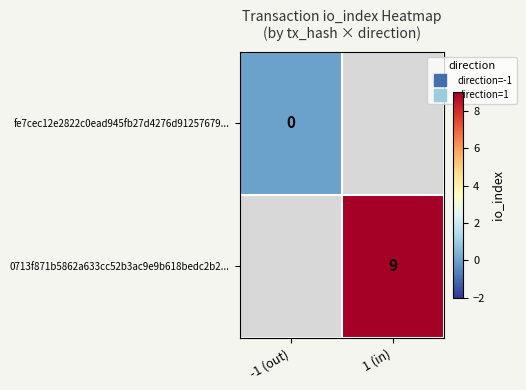

Rank the series by their average value, from lowest to highest.

fe7cec12e2822c0ead945fb27d4276d91257679..., 0713f871b5862a633cc52b3ac9e9b618bedc2b2...